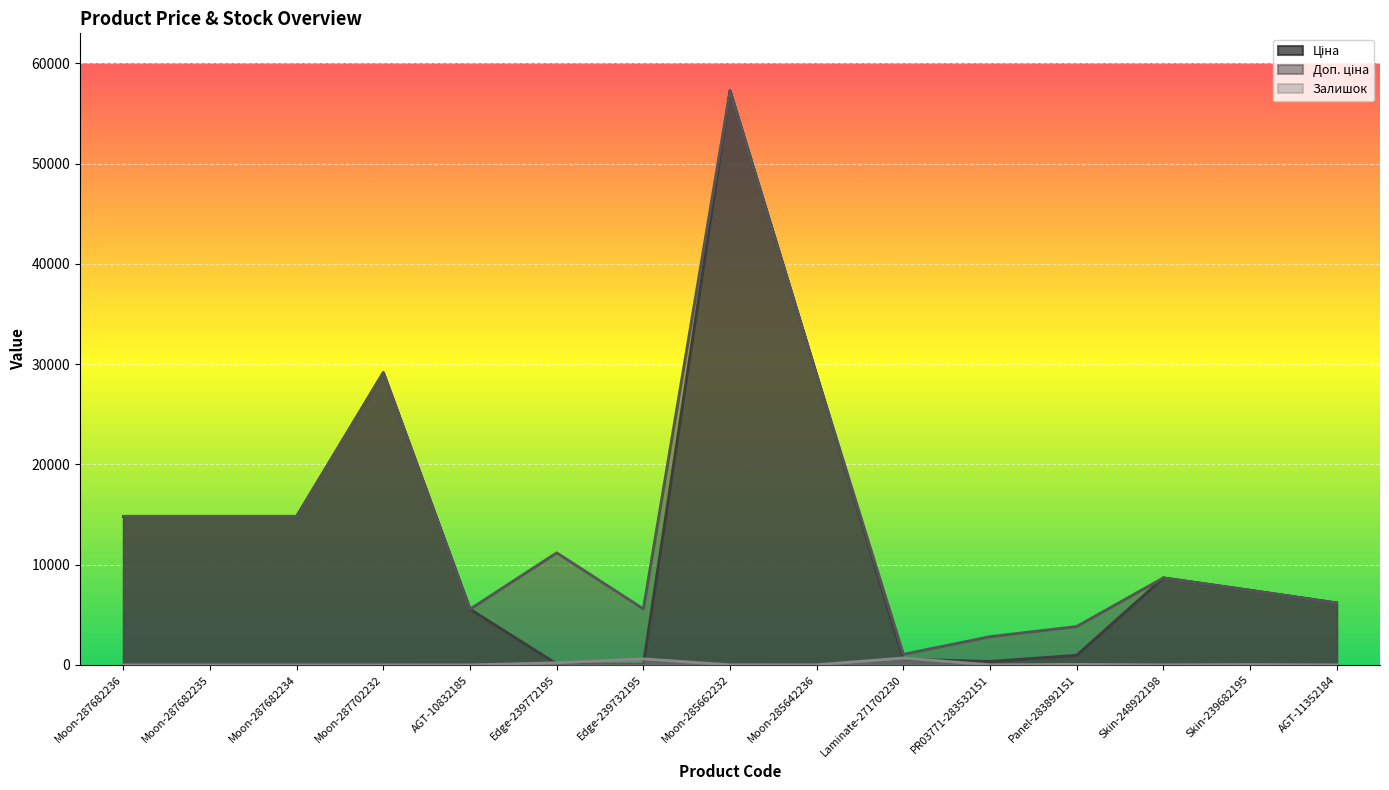

Which series has the widest spread of values?

Ціна